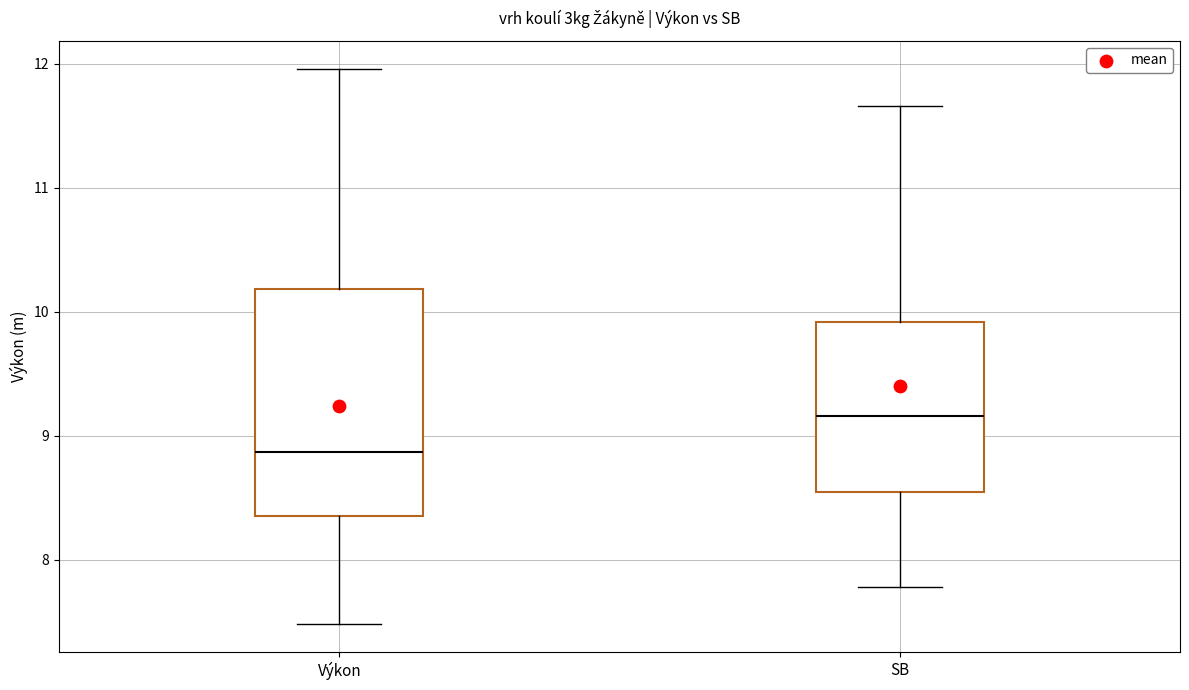

Reading left to right, read every box against the y-axis: the position of its median line, the range the box covers, and the ends of its whiskers. The values are not printed on the chart, so give them approximately, as read against the axis.

Výkon: median 8.9, box 8.4 to 10.2, whiskers 7.5 to 12.0
SB: median 9.2, box 8.5 to 9.9, whiskers 7.8 to 11.7